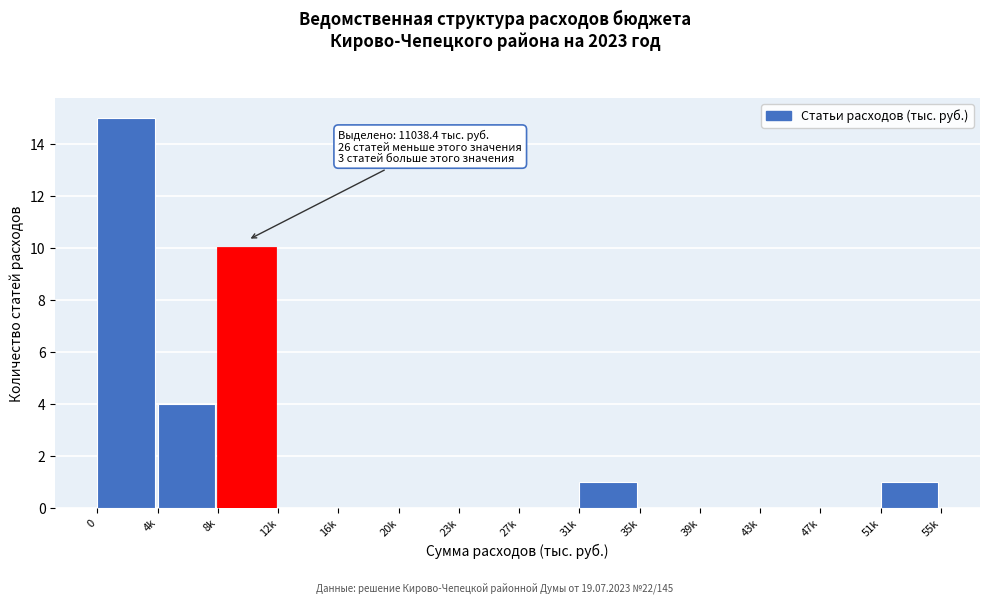

Reading left to right, list all the values displayed in this chart.

0=15	4k=4	8k=10	12k=0	16k=0	20k=0	23k=0	27k=0	31k=1	35k=0	39k=0	43k=0	47k=0	51k=1